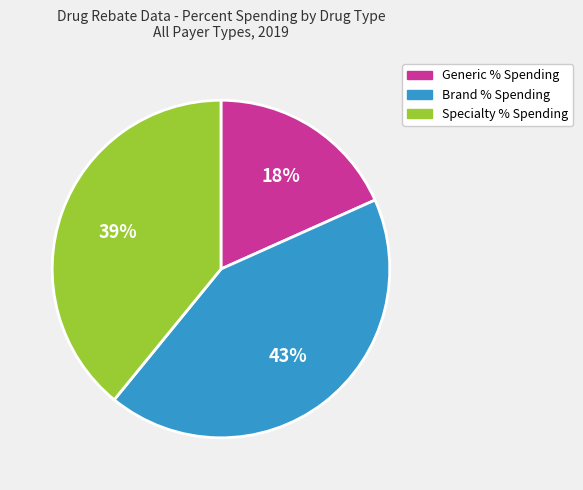

Is there any slice that represents more than half of the pie?

No